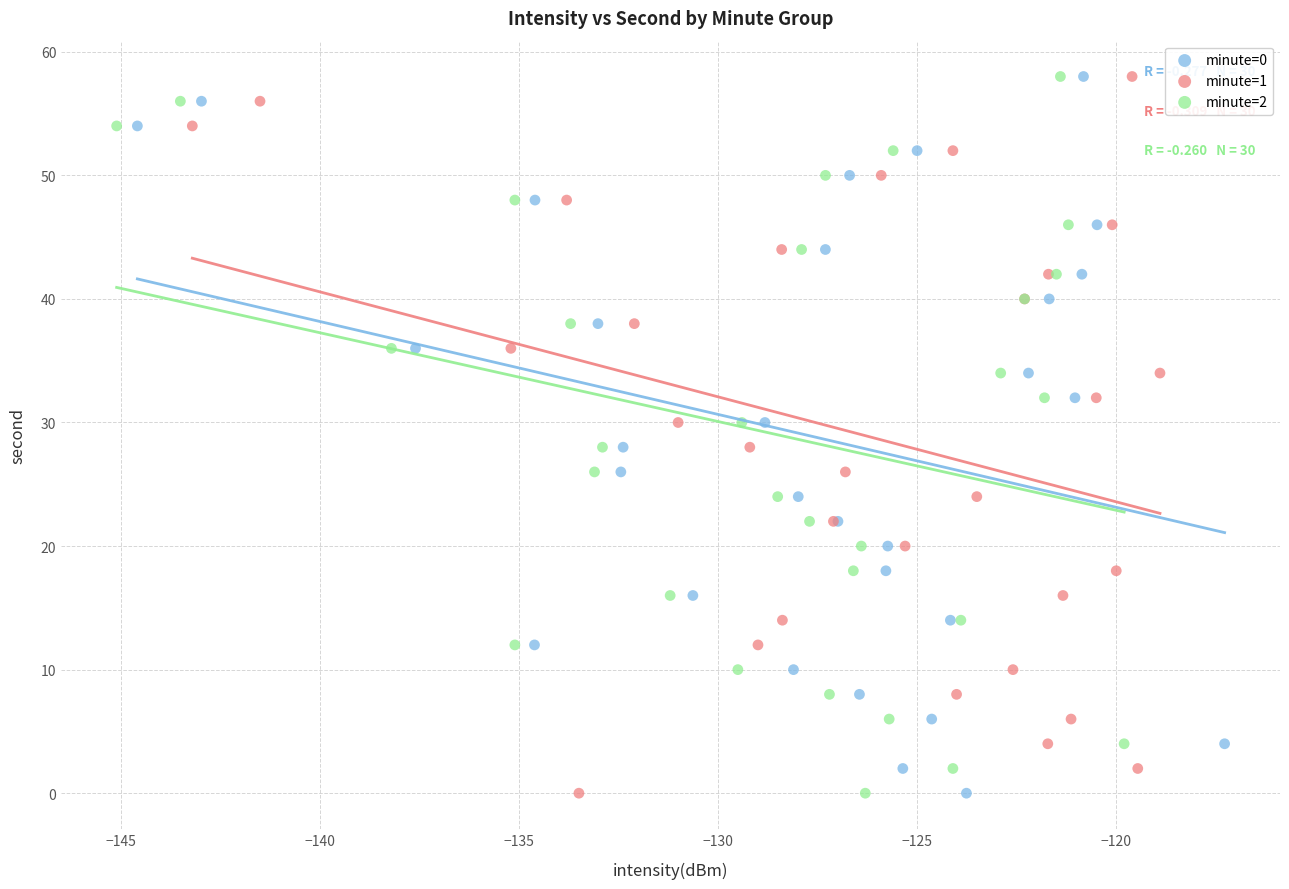

What are all the series names shown in the legend?

minute=0, minute=1, minute=2